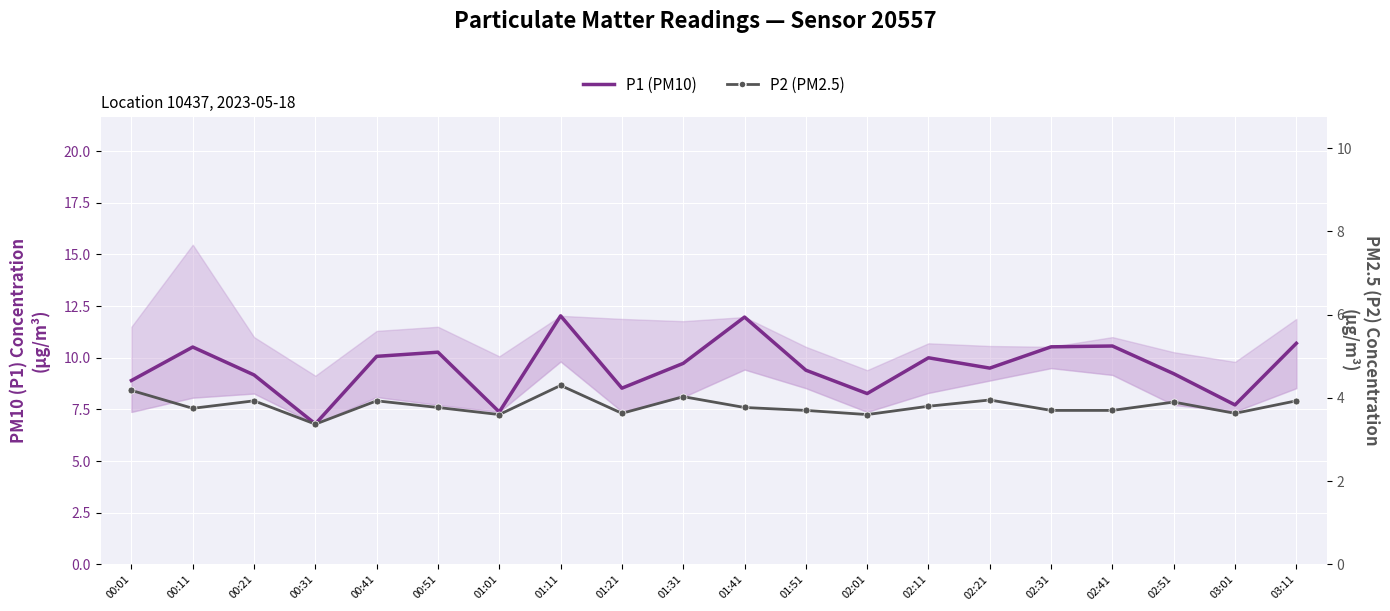

What is the lowest value of the P1 (PM10) series?

6.8